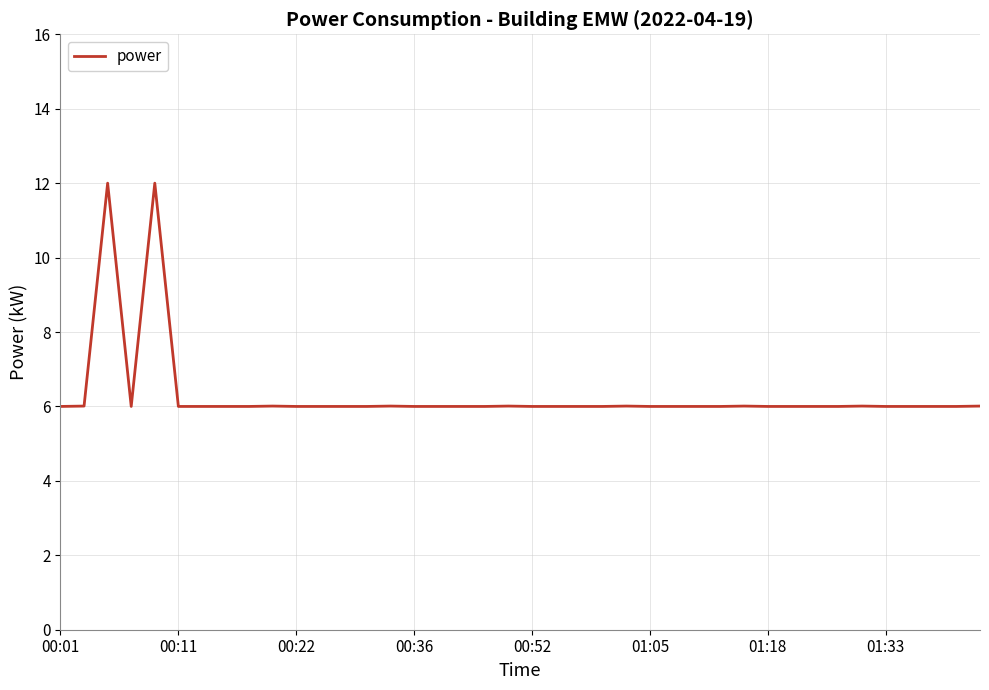

What is the greatest value displayed?

12.0